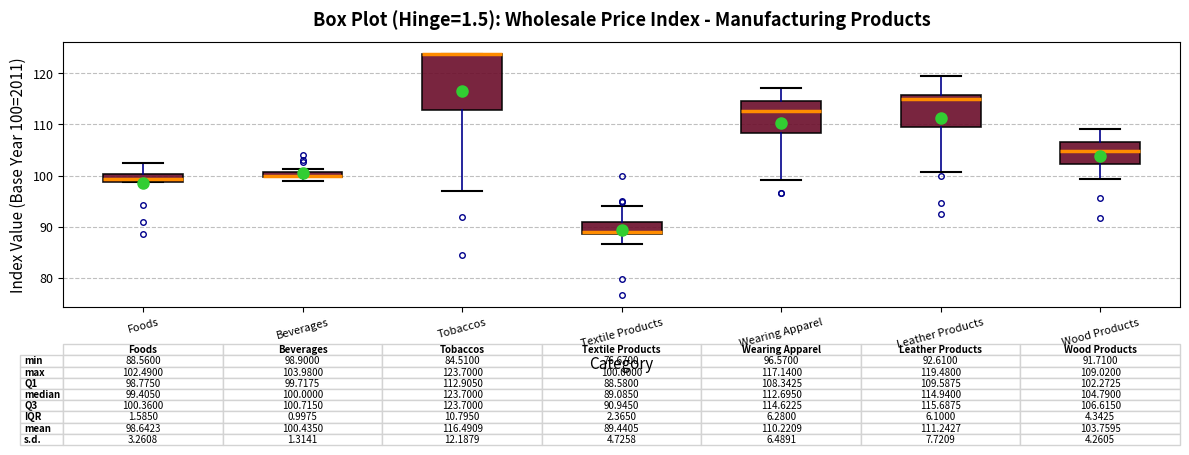

Comparing the boxes themselves (not the whiskers), which one is the tallest?

Tobaccos